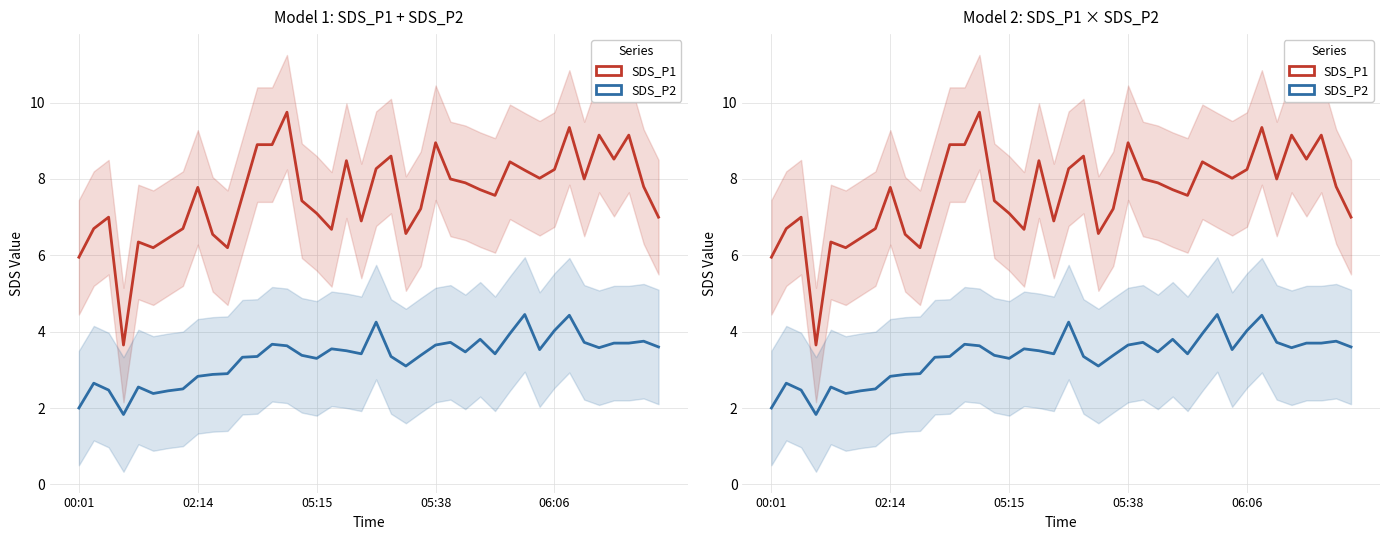

What is the minimum value shown in the chart?

1.8